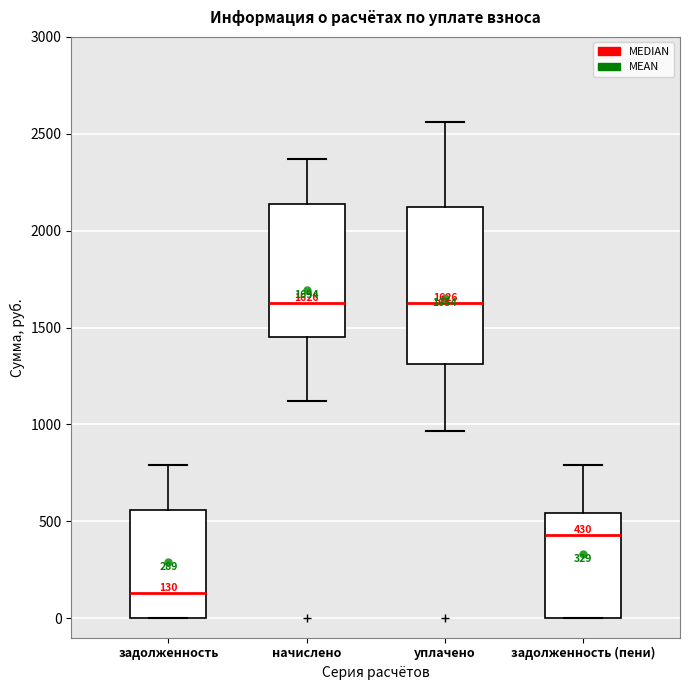

Comparing the boxes themselves (not the whiskers), which one is the tallest?

уплачено